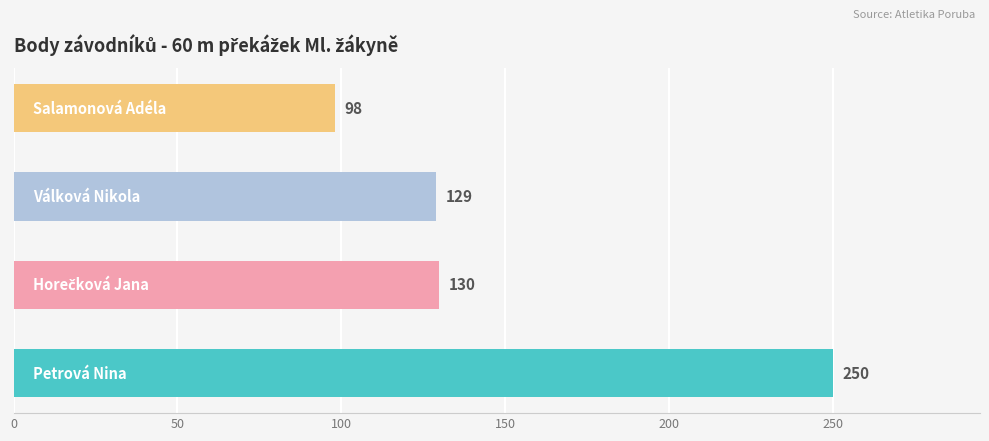

What is the smallest value displayed?

98